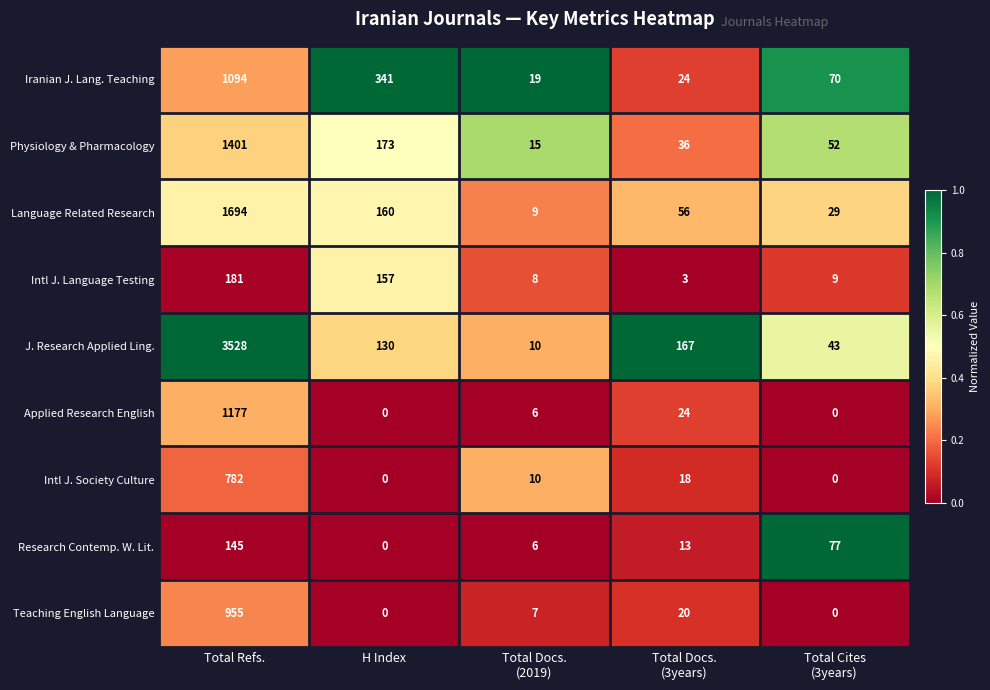

At which category is the sum across all series the highest?

Total Refs.